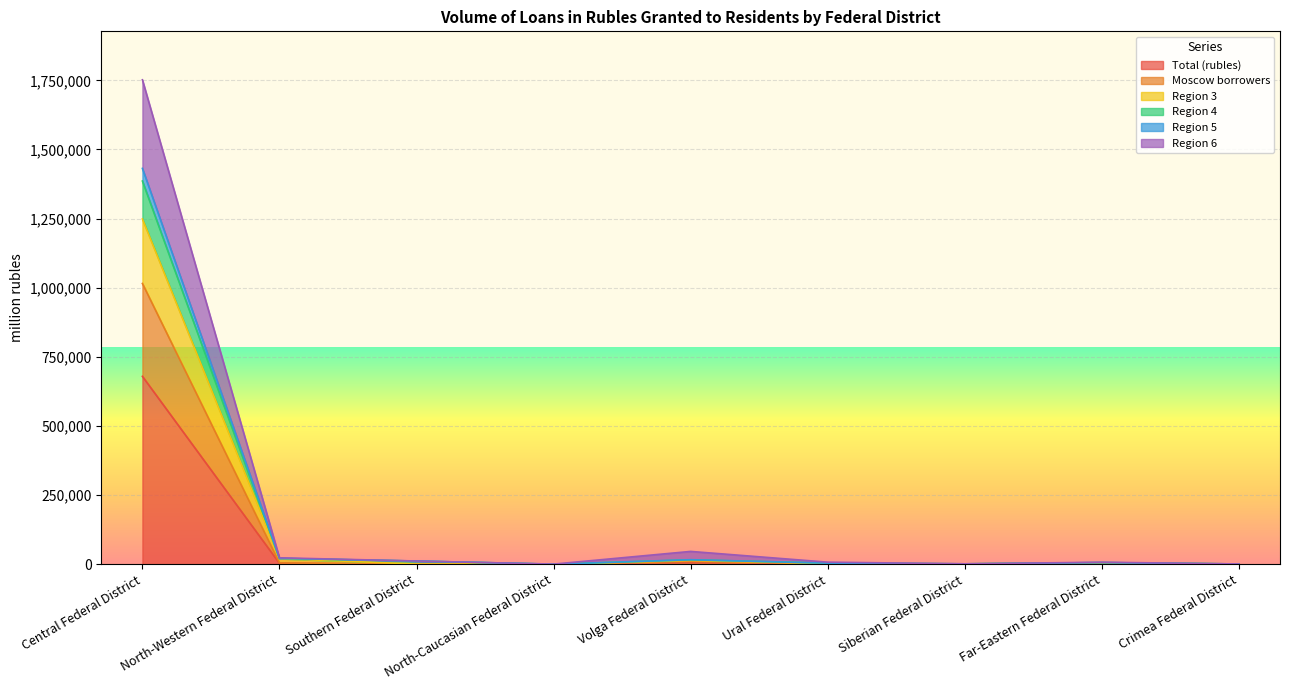

How many lines are shown in the chart?

6